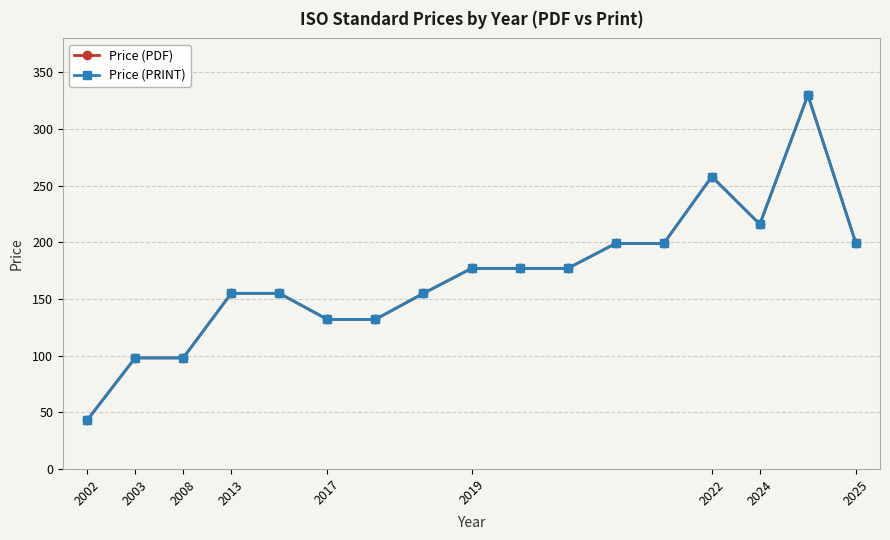

True or false: Price (PDF) and Price (PRINT) cross at least once.

False